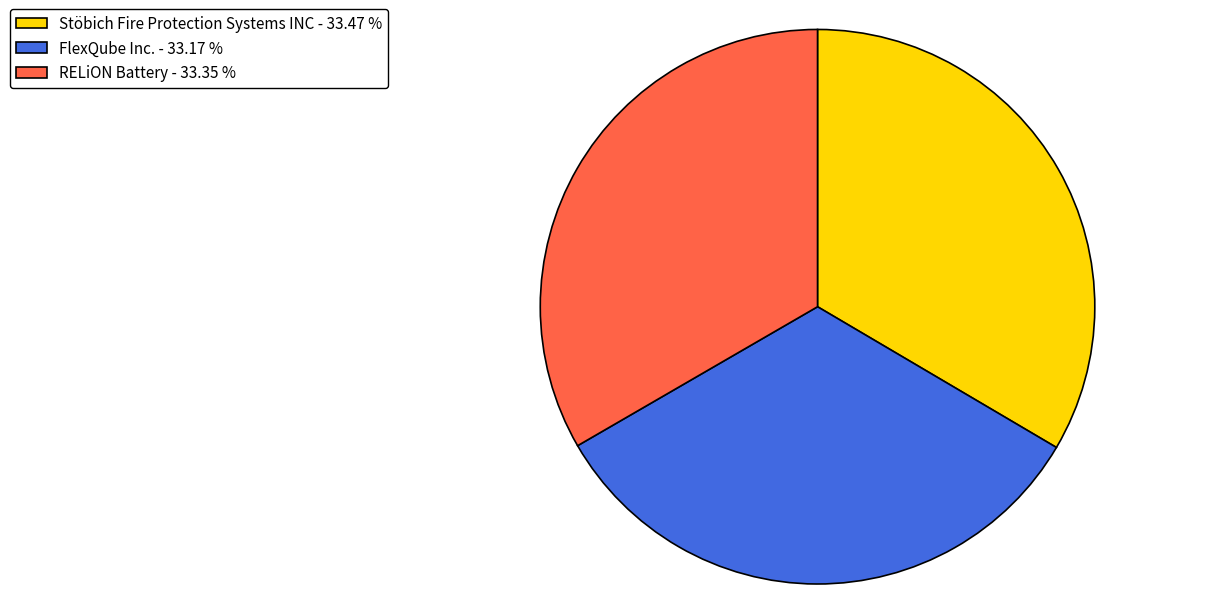

Does any single category account for the majority?

No